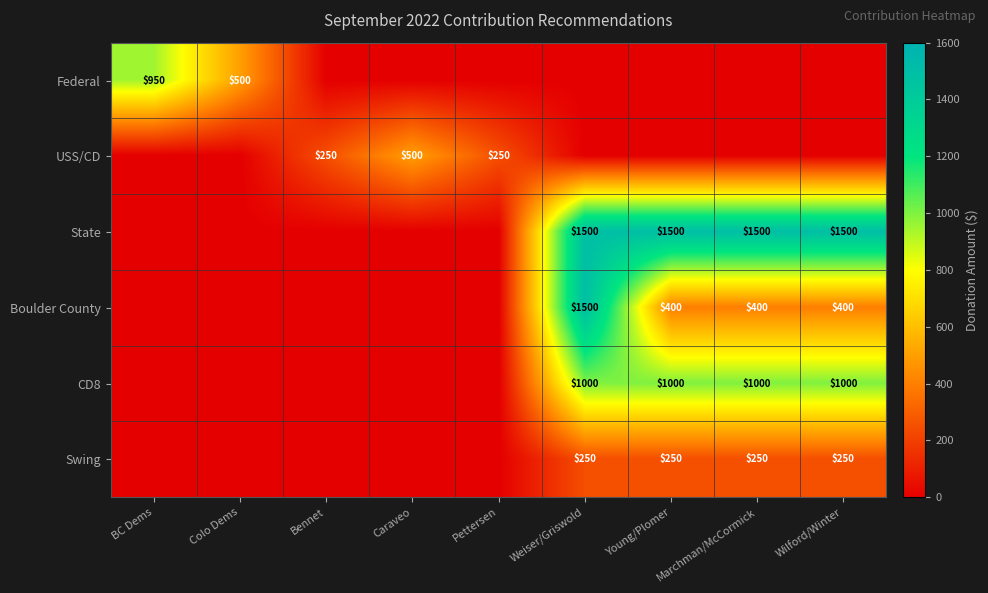

How many categories are shown in the chart?

9